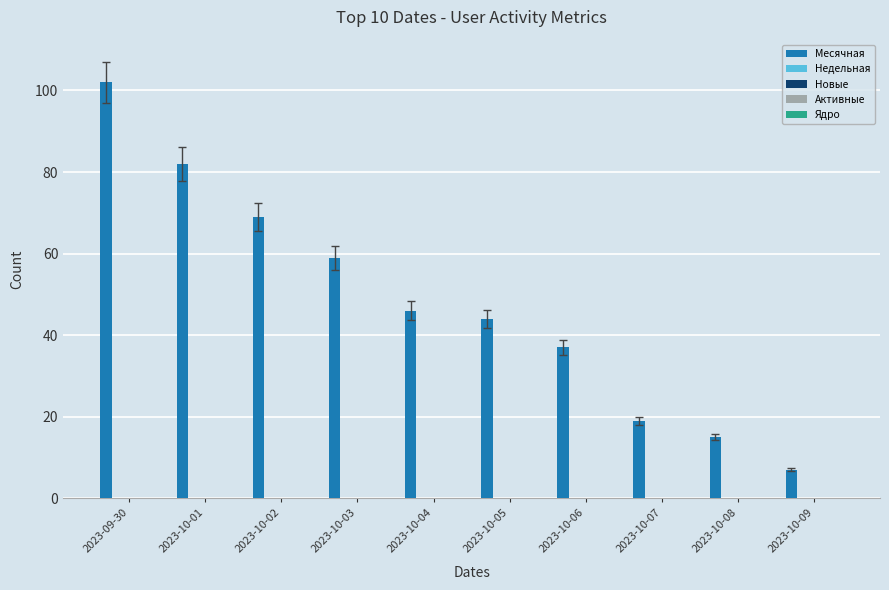

What is the maximum value shown in the chart?

102